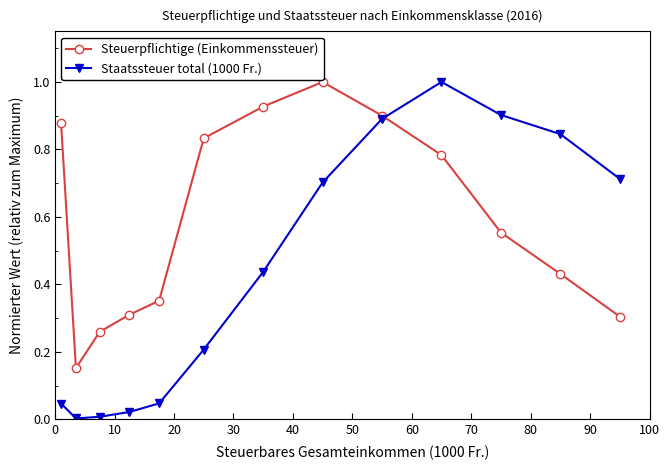

At how many categories does at least one series exceed 0?

13